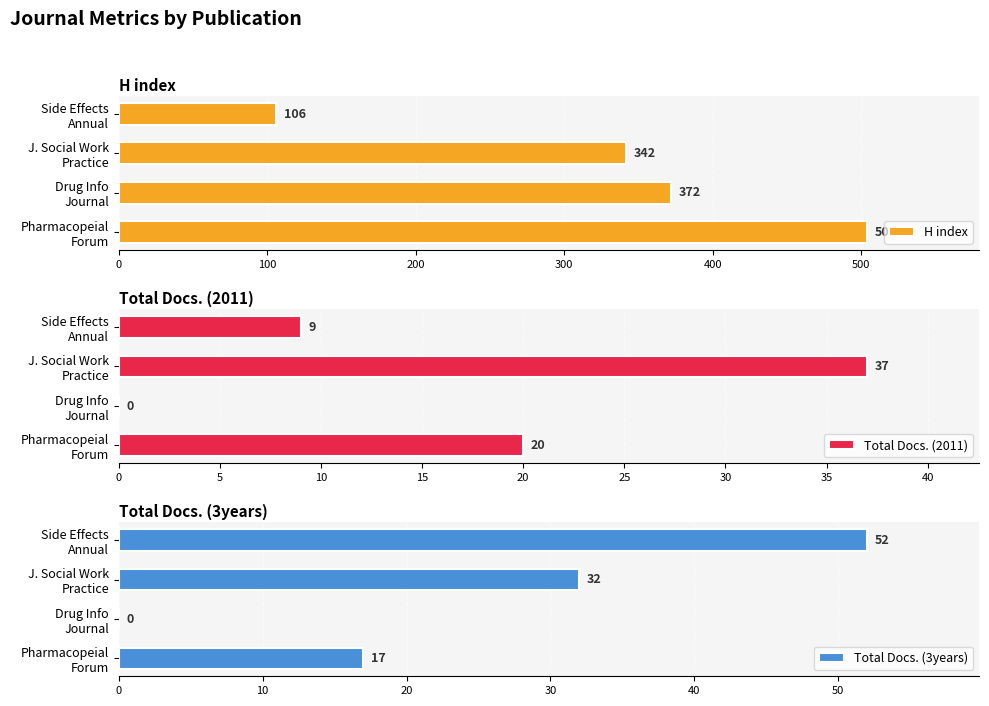

How many data points in Total Docs. (3years) are above 32?

1